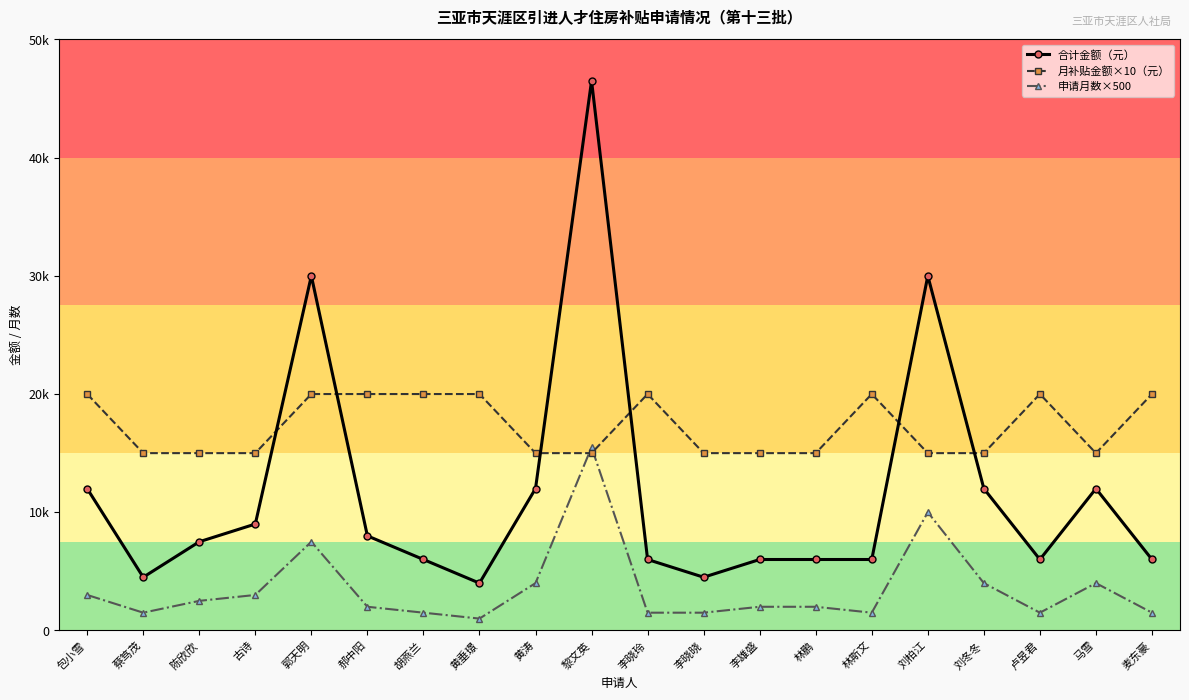

Which series has the largest total across all categories?

月补贴金额×10（元）